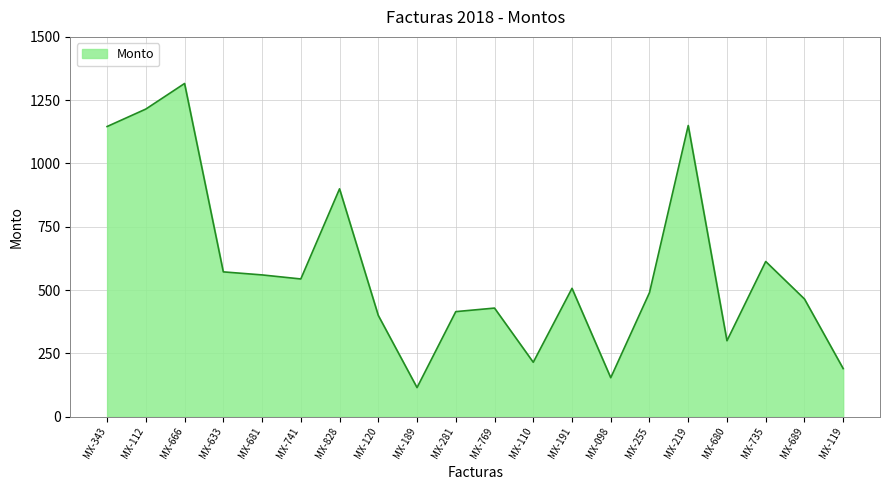

True or false: the data shows 403 at MX-343.

False